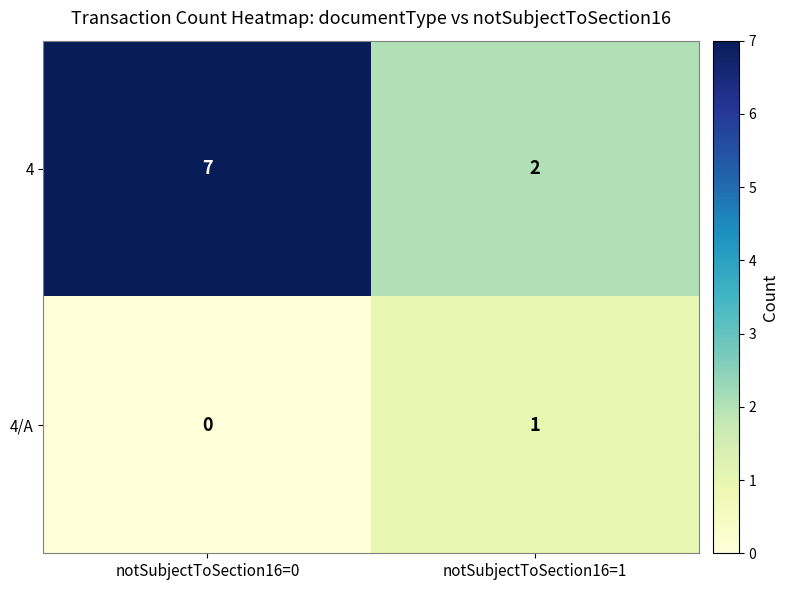

List the series in order of their peak value, highest first.

4, 4/A